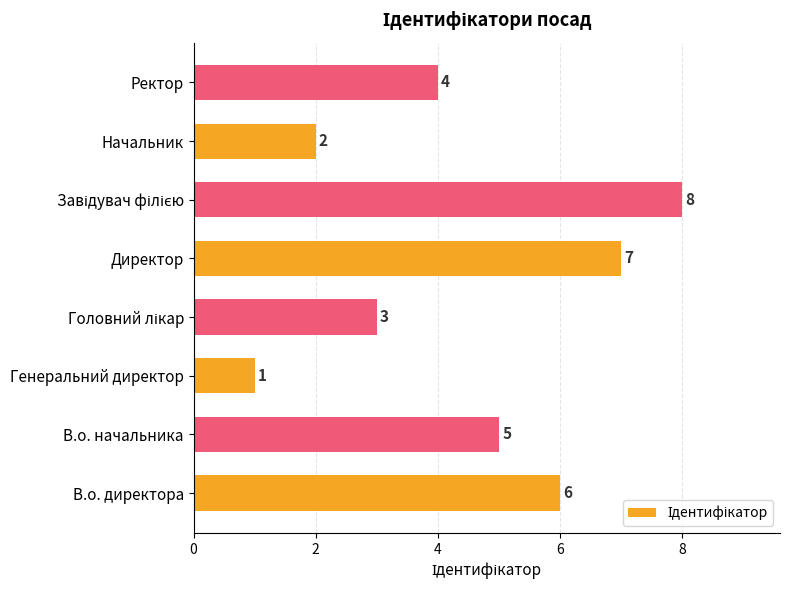

Reading top to bottom, list all the values displayed in this chart.

4	2	8	7	3	1	5	6